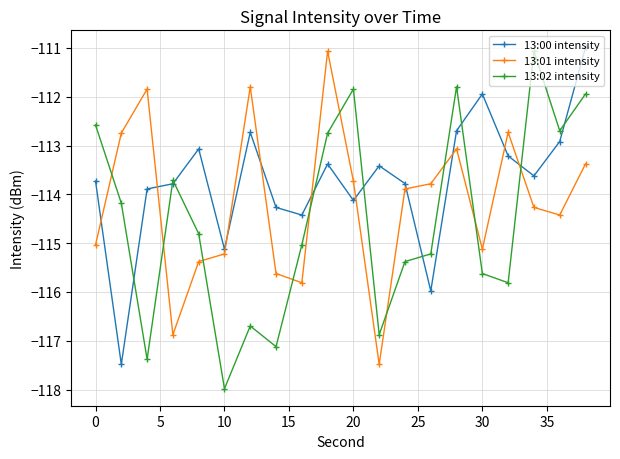

True or false: 13:01 intensity has more than 0 points higher than both neighbors.

True